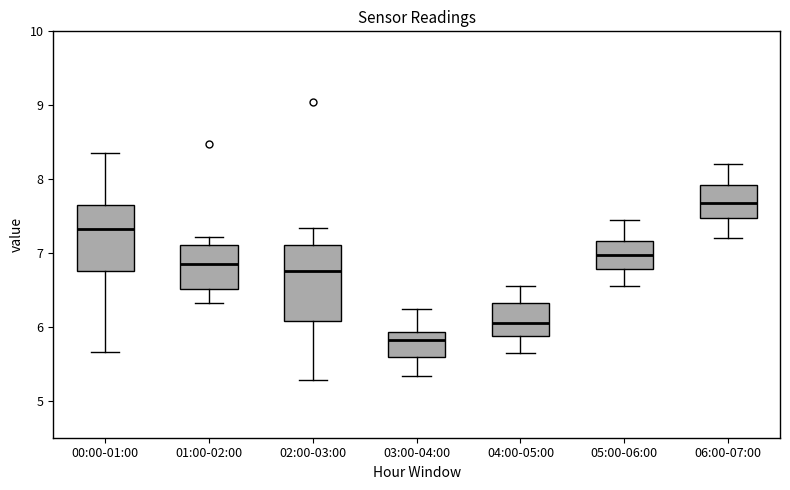

Which box is the tallest, from its lower edge to its upper edge?

02:00-03:00